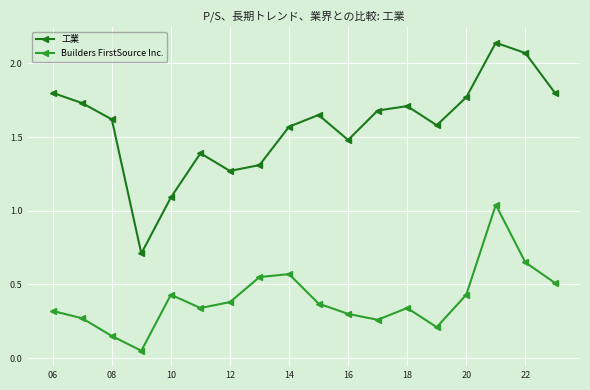

Which series has the widest spread of values?

工業